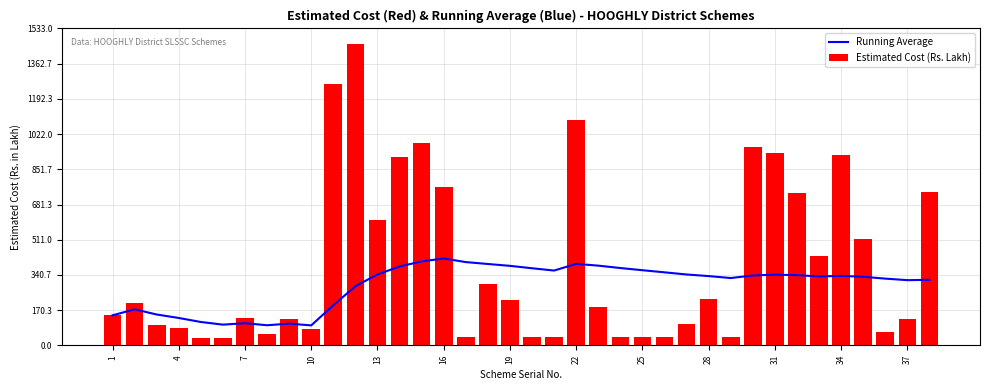

Is it true that Estimated Cost (Rs. Lakh) equals 1371.7 at 30?

False